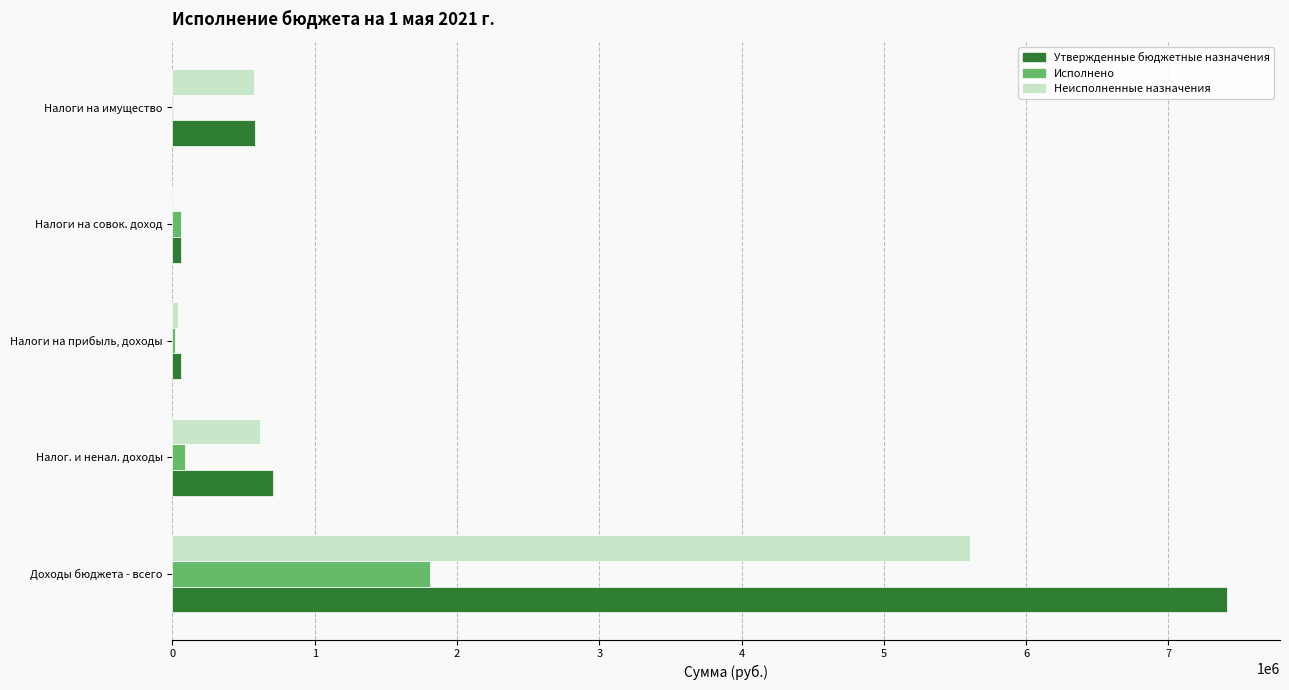

What is the sum of all Неисполненные назначения values?

6838461.4